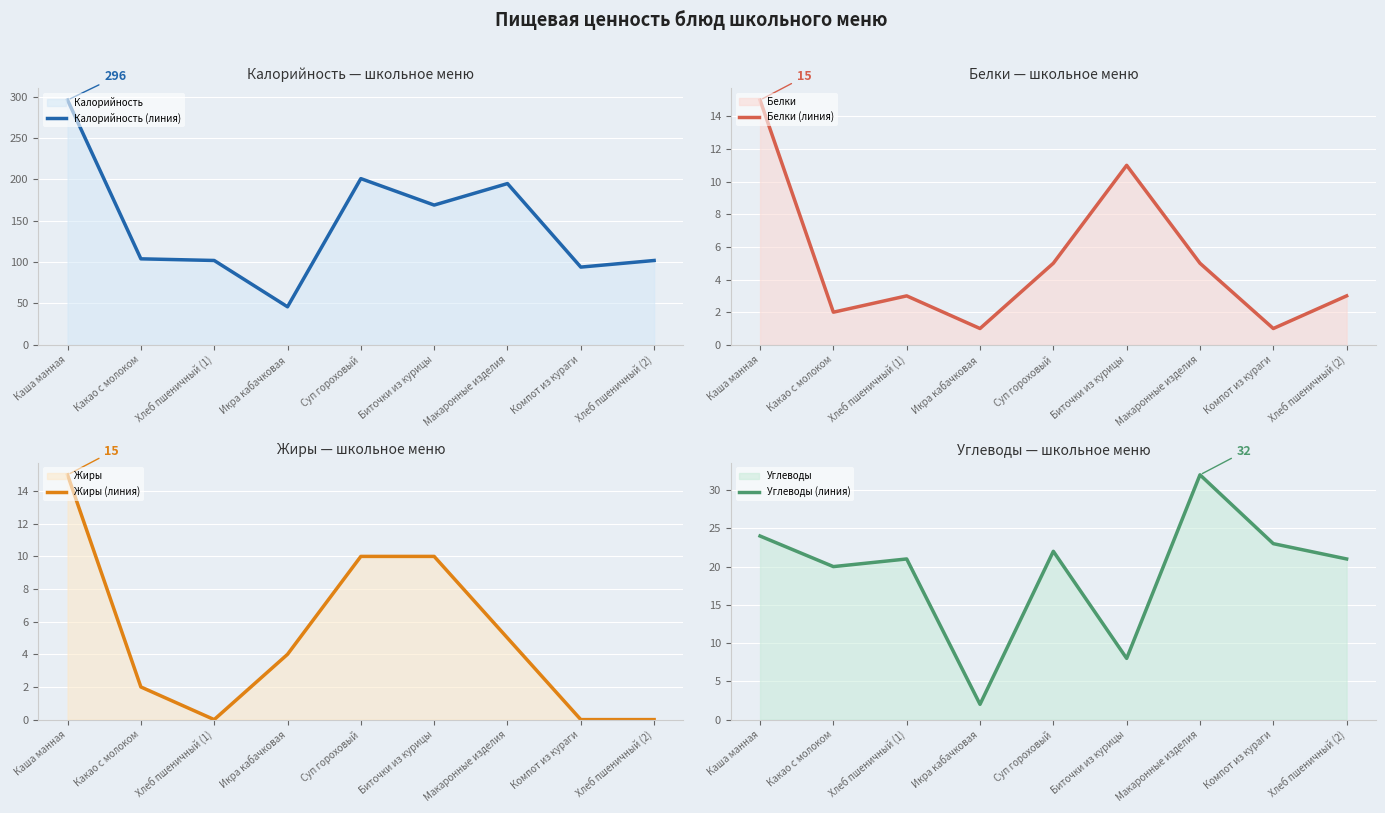

What is the label of the 3rd point from the right?

Макаронные изделия